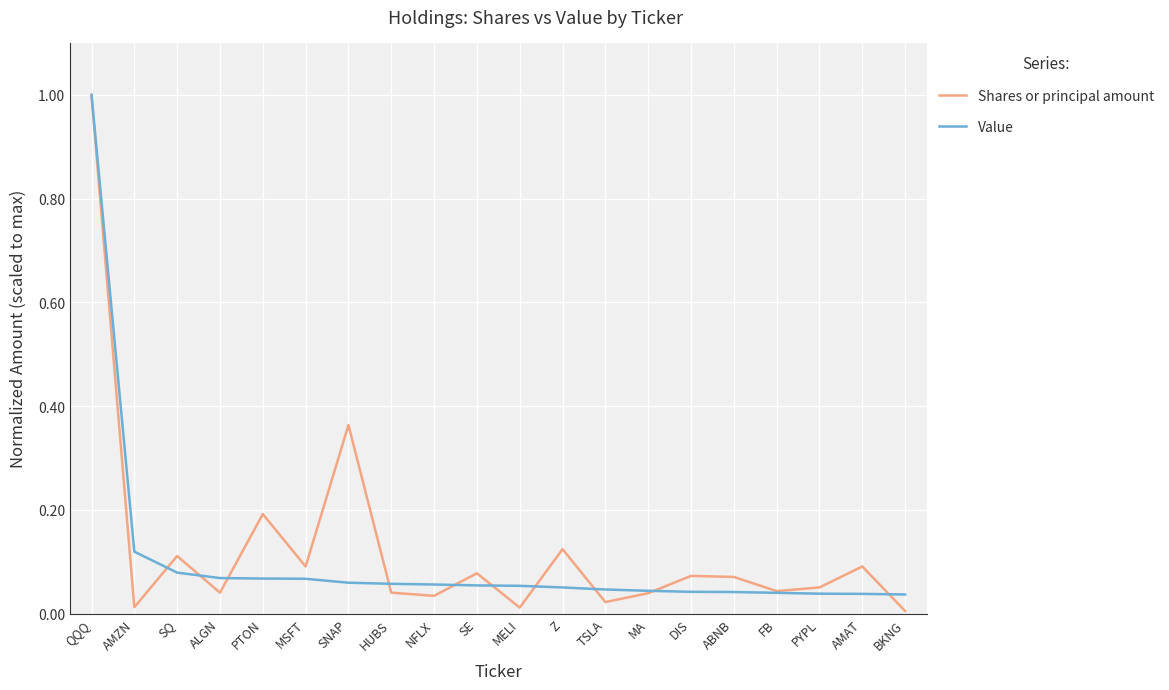

What is the sum of all Shares or principal amount values?

2.5